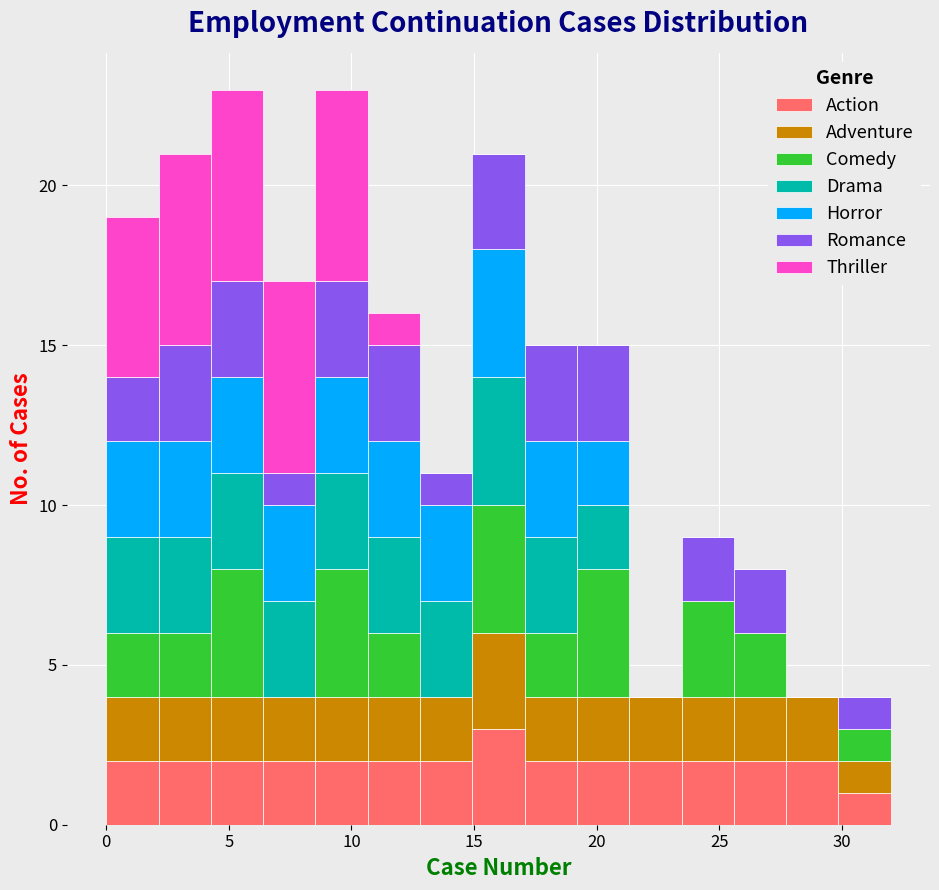

What is the total height of the stacked bar covering 21.5 to 23.5 on the x-axis? Neither the bar edges nor the heights are printed on the chart, so give them approximately, as read against the axes.

4